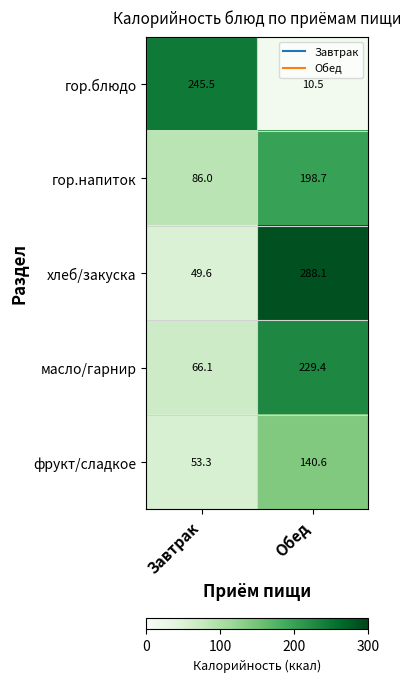

What is the minimum value shown in the chart?

10.5